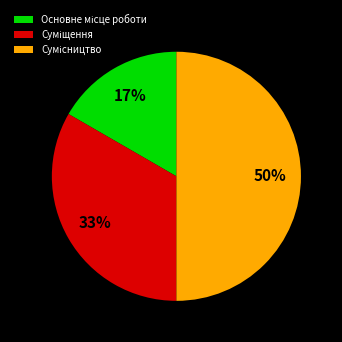

To the nearest percent, what is the average slice percentage?

33%